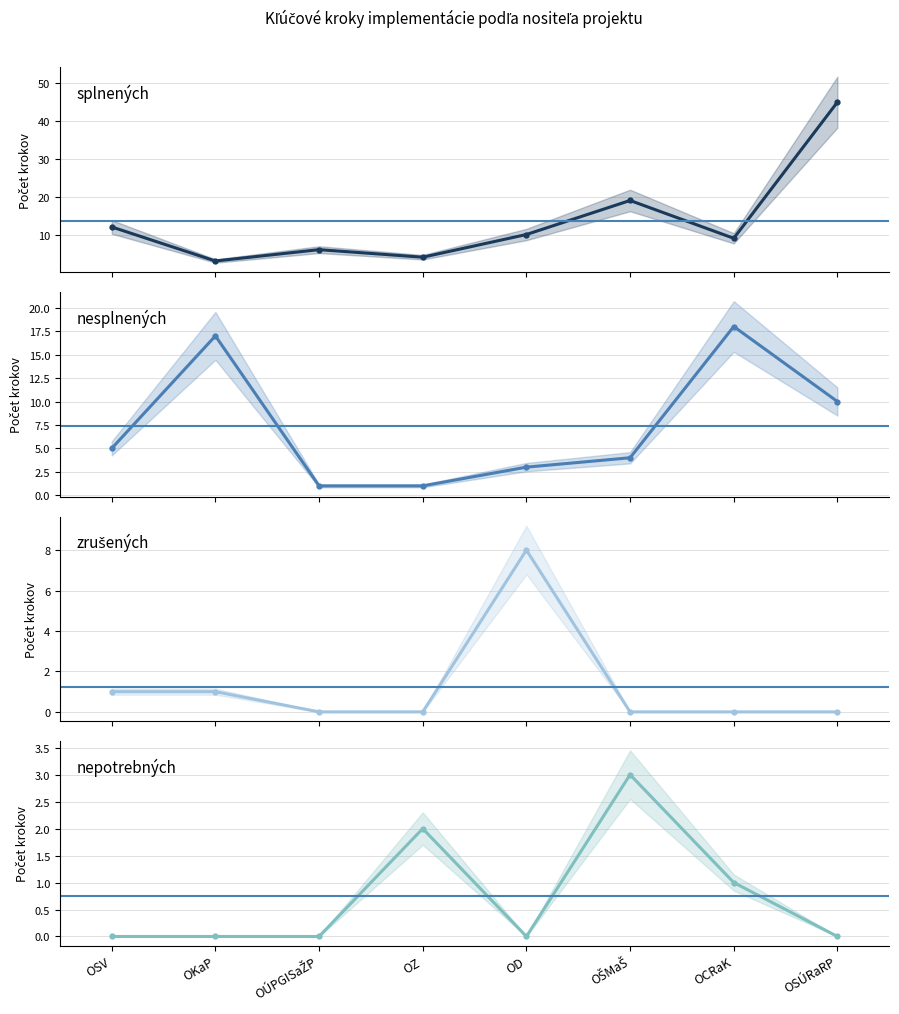

Rank the series at OSÚRaRP from lowest to highest value.

zrušených, nepotrebných, nesplnených, splnených